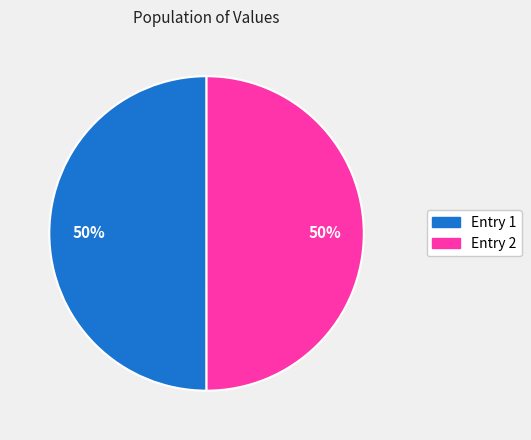

How many slices are in this pie chart?

2